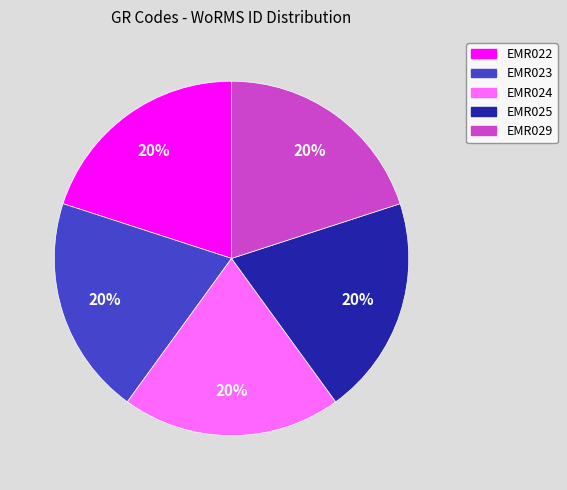

The EMR029 slice represents 20% of the pie. True or false?

True